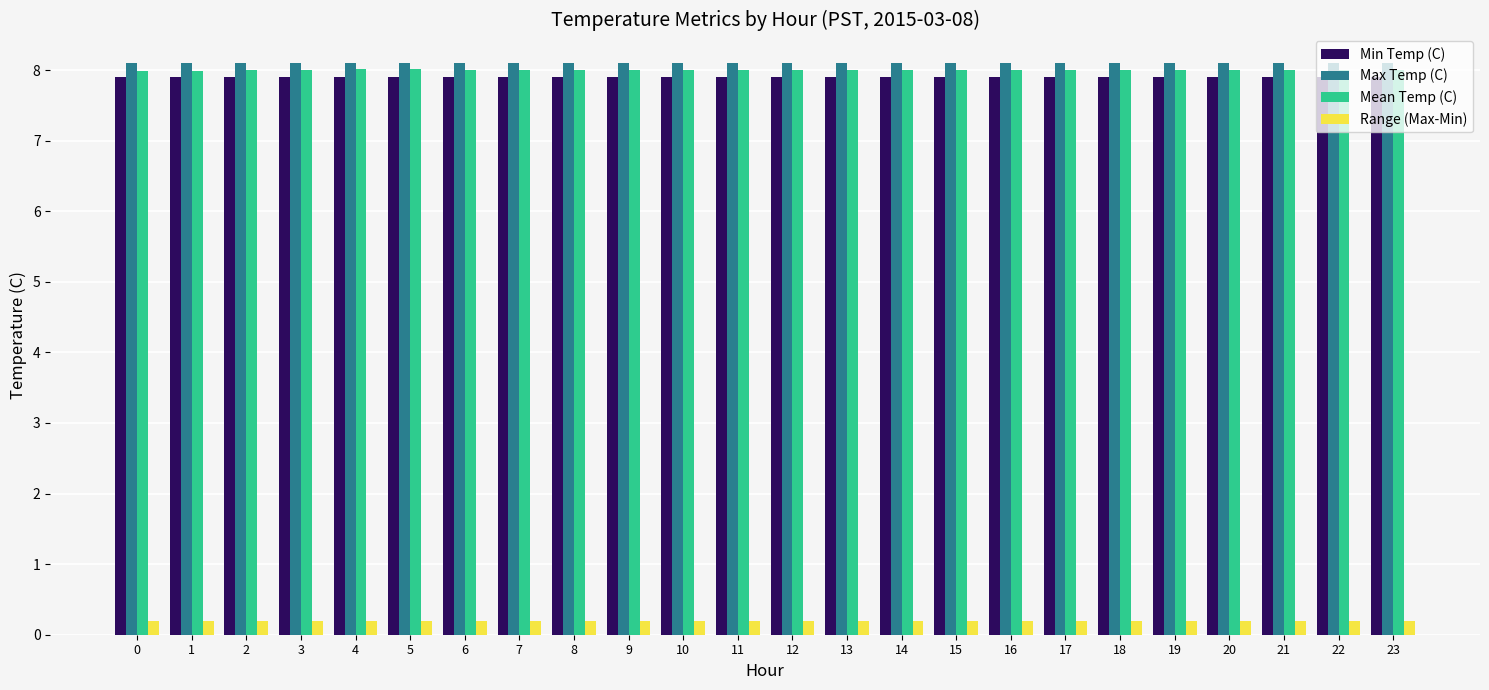

Reading left to right, list all the values displayed in this chart.

Min Temp (C): 0=7.9	1=7.9	2=7.9	3=7.9	4=7.9	5=7.9	6=7.9	7=7.9	8=7.9	9=7.9	10=7.9	11=7.9	12=7.9	13=7.9	14=7.9	15=7.9	16=7.9	17=7.9	18=7.9	19=7.9	20=7.9	21=7.9	22=7.9	23=7.9
Max Temp (C): 0=8.1	1=8.1	2=8.1	3=8.1	4=8.1	5=8.1	6=8.1	7=8.1	8=8.1	9=8.1	10=8.1	11=8.1	12=8.1	13=8.1	14=8.1	15=8.1	16=8.1	17=8.1	18=8.1	19=8.1	20=8.1	21=8.1	22=8.1	23=8.1
Mean Temp (C): 0=8.0	1=8.0	2=8.0	3=8.0	4=8.0	5=8.0	6=8.0	7=8.0	8=8.0	9=8.0	10=8.0	11=8.0	12=8.0	13=8.0	14=8.0	15=8.0	16=8.0	17=8.0	18=8.0	19=8.0	20=8.0	21=8.0	22=8.0	23=8.0
Range (Max-Min): 0=0.2	1=0.2	2=0.2	3=0.2	4=0.2	5=0.2	6=0.2	7=0.2	8=0.2	9=0.2	10=0.2	11=0.2	12=0.2	13=0.2	14=0.2	15=0.2	16=0.2	17=0.2	18=0.2	19=0.2	20=0.2	21=0.2	22=0.2	23=0.2